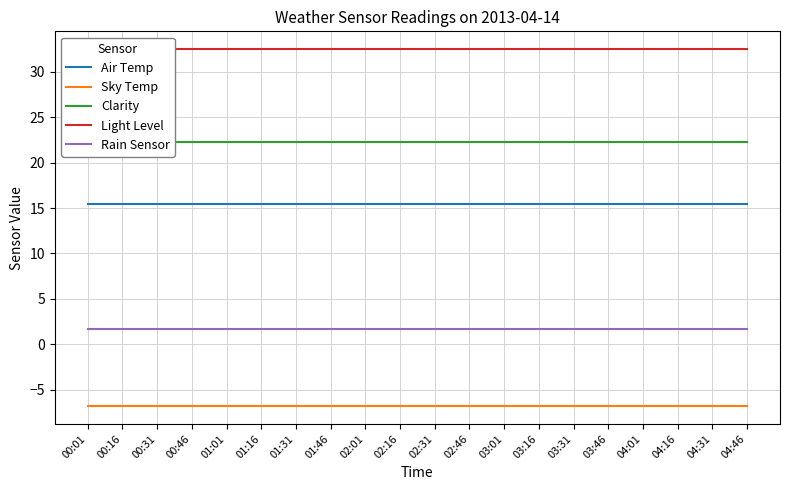

The value of Clarity at 01:46 is 39.0. True or false?

False